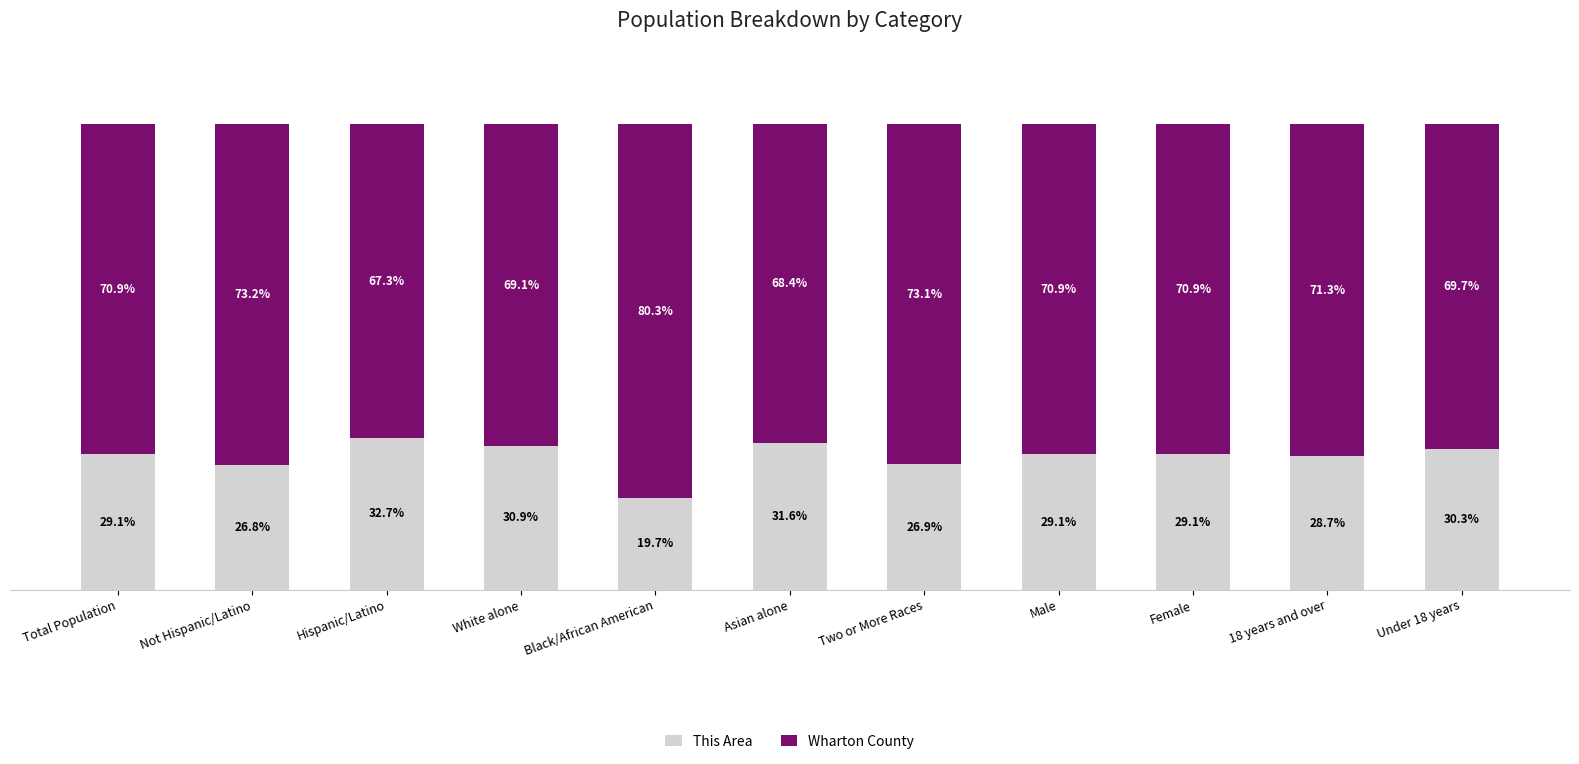

Which category has the lowest value in the This Area series?

Black/African American